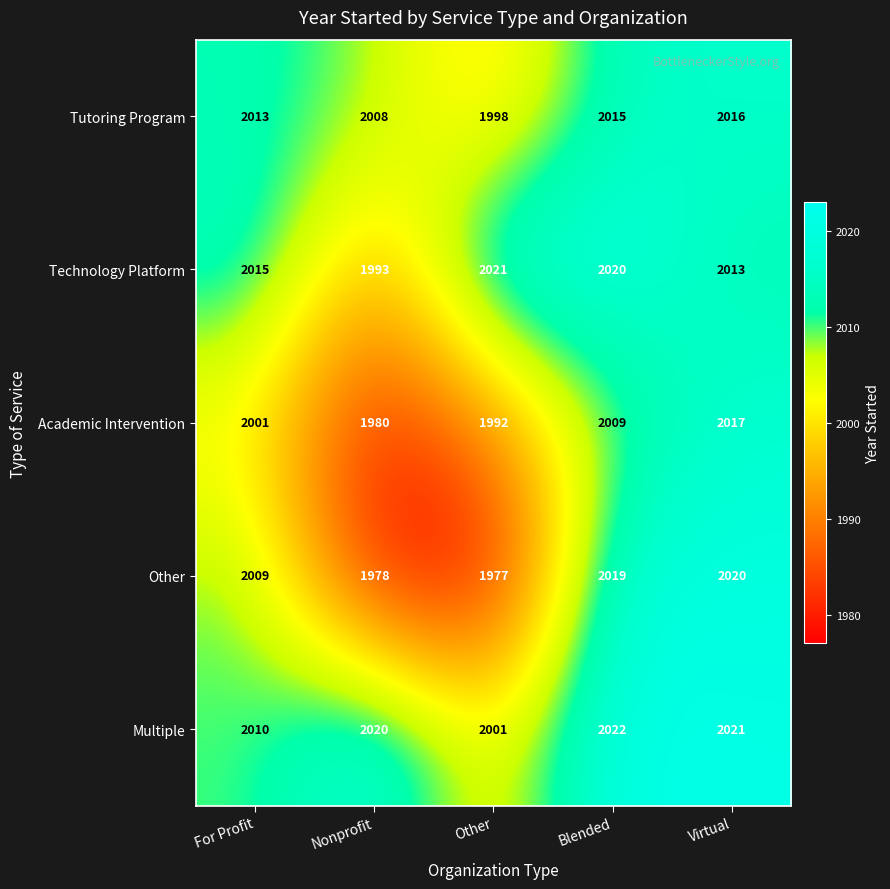

Rank the series at Blended from lowest to highest value.

Academic Intervention, Tutoring Program, Other, Technology Platform, Multiple